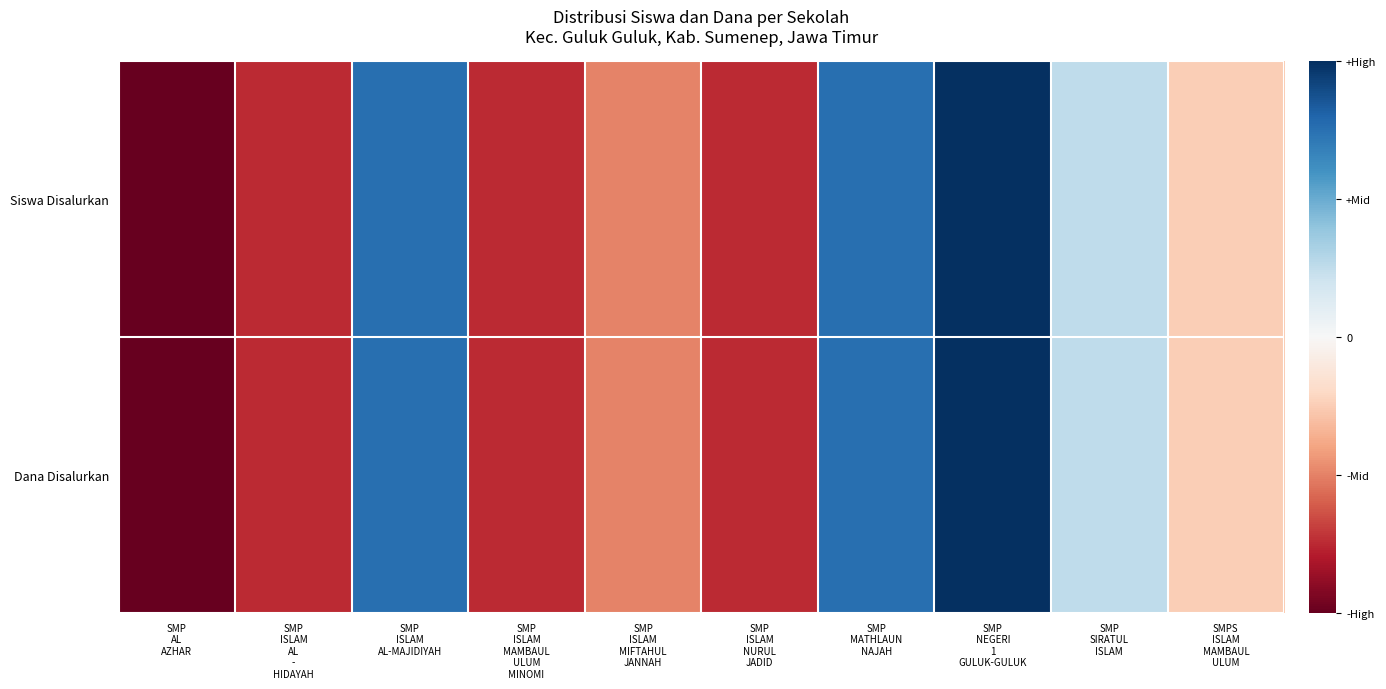

List the series in order of their peak value, lowest first.

Siswa Disalurkan, Dana Disalurkan